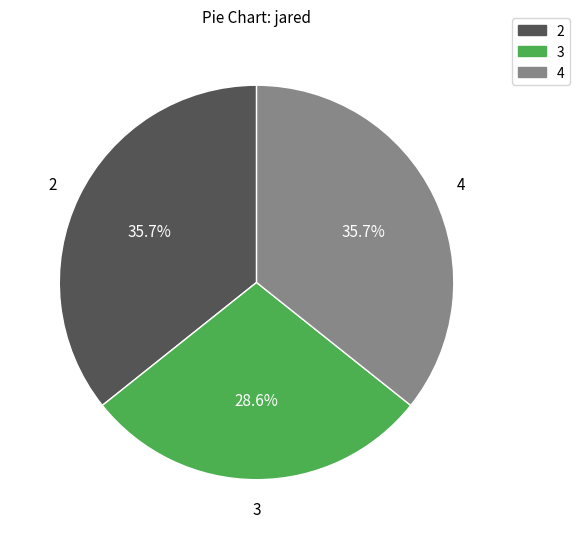

To the nearest percent, what is the difference between the largest and smallest slice percentages?

7%